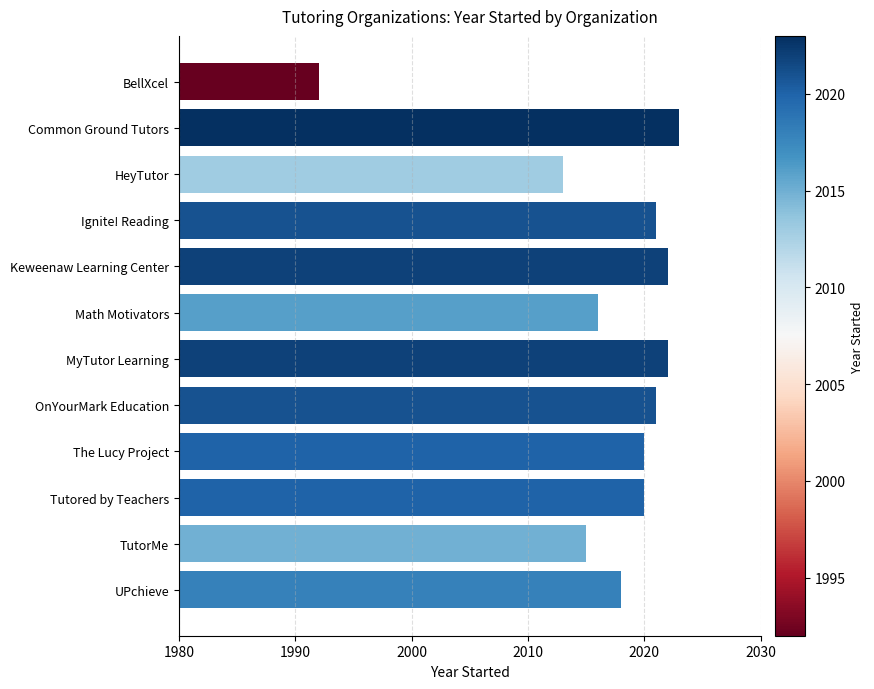

What is the approximate value at BellXcel, to the nearest 5?

1990